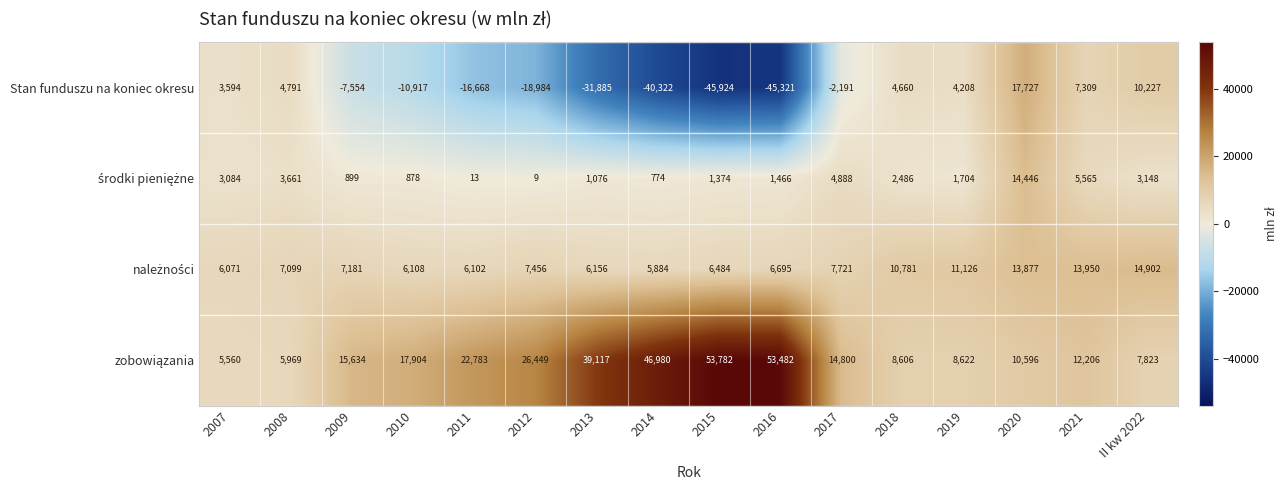

Which label corresponds to the smallest value in the chart?

2015